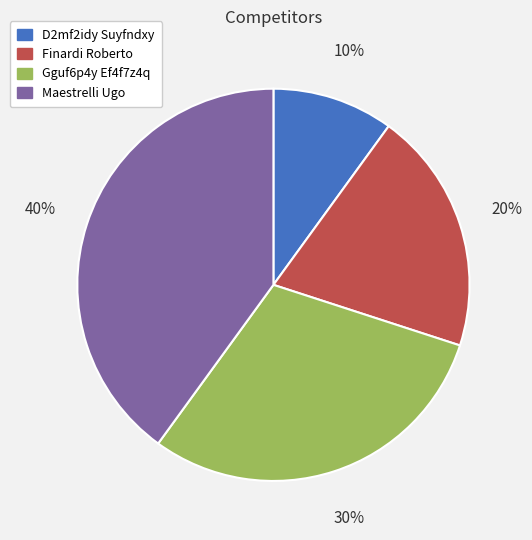

To the nearest percent, what percentage of the pie is Maestrelli Ugo?

40%